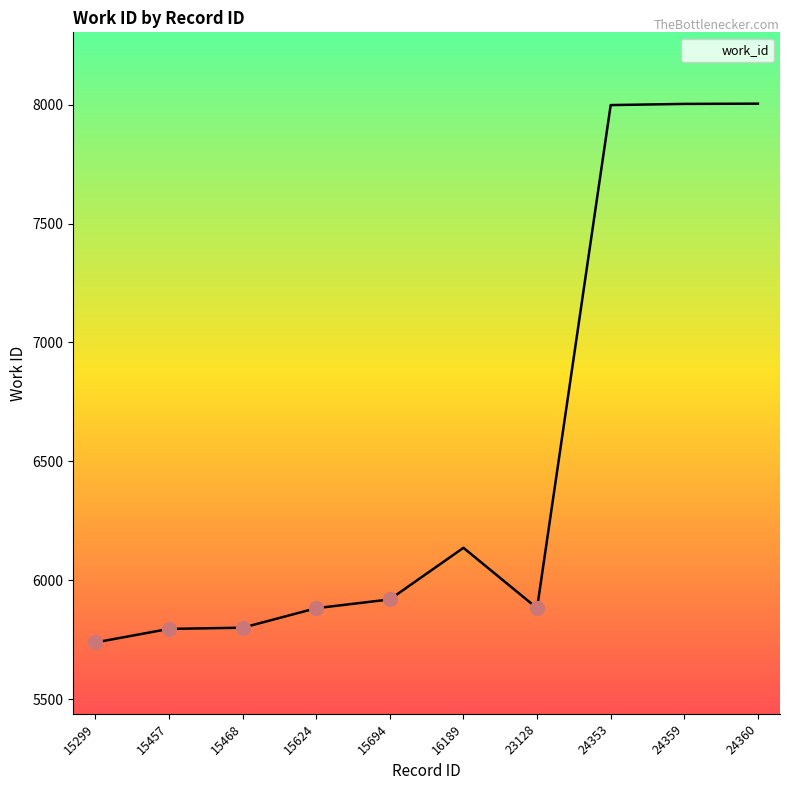

How many lines are shown in the chart?

1